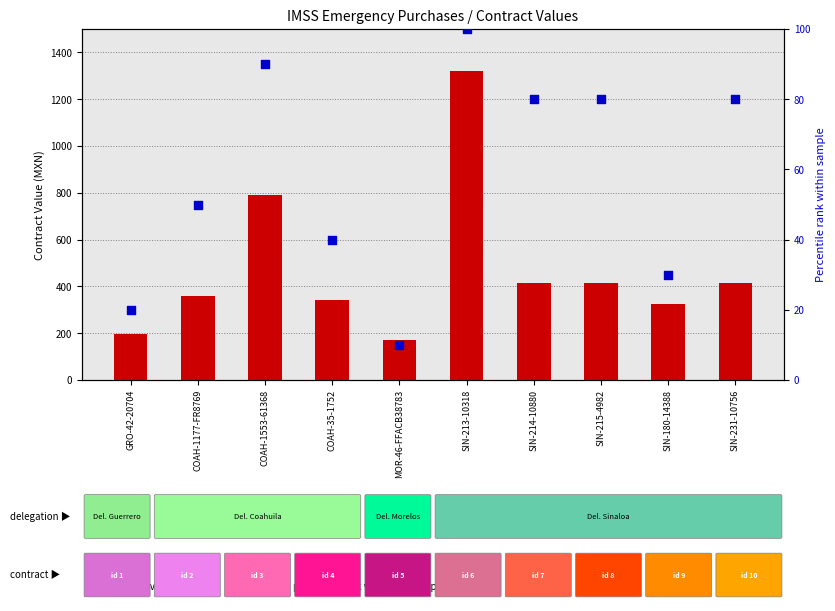

Which series reaches the maximum Y coordinate?

tender.value.amount